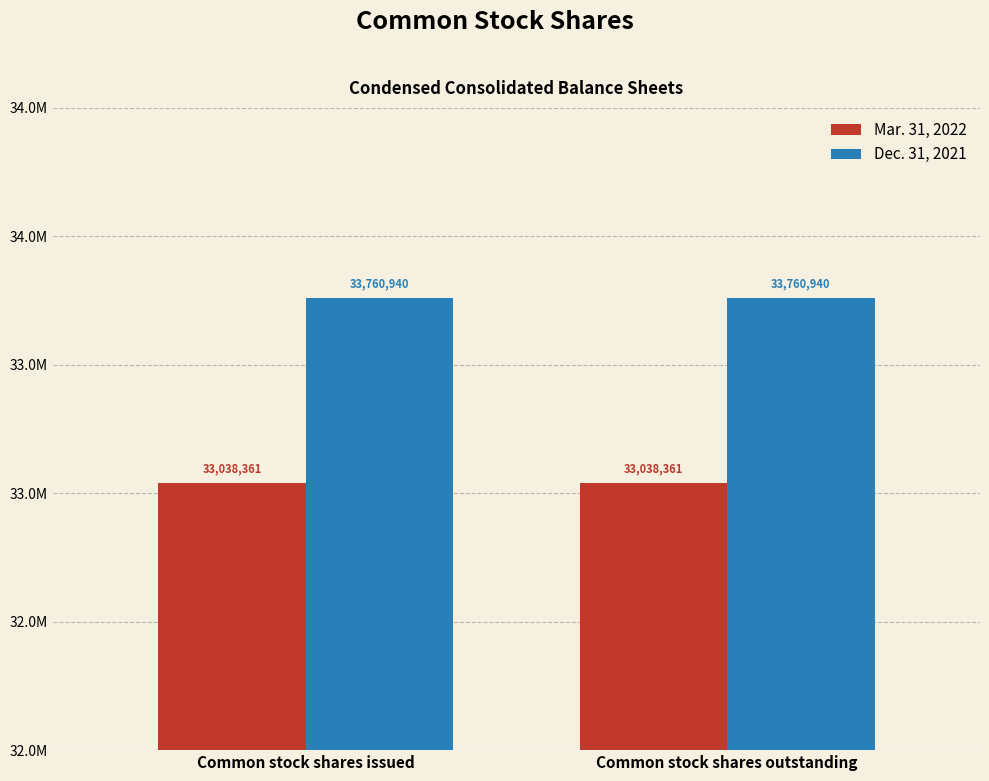

At Common stock shares outstanding, list the series in order from smallest to largest.

Mar. 31, 2022, Dec. 31, 2021